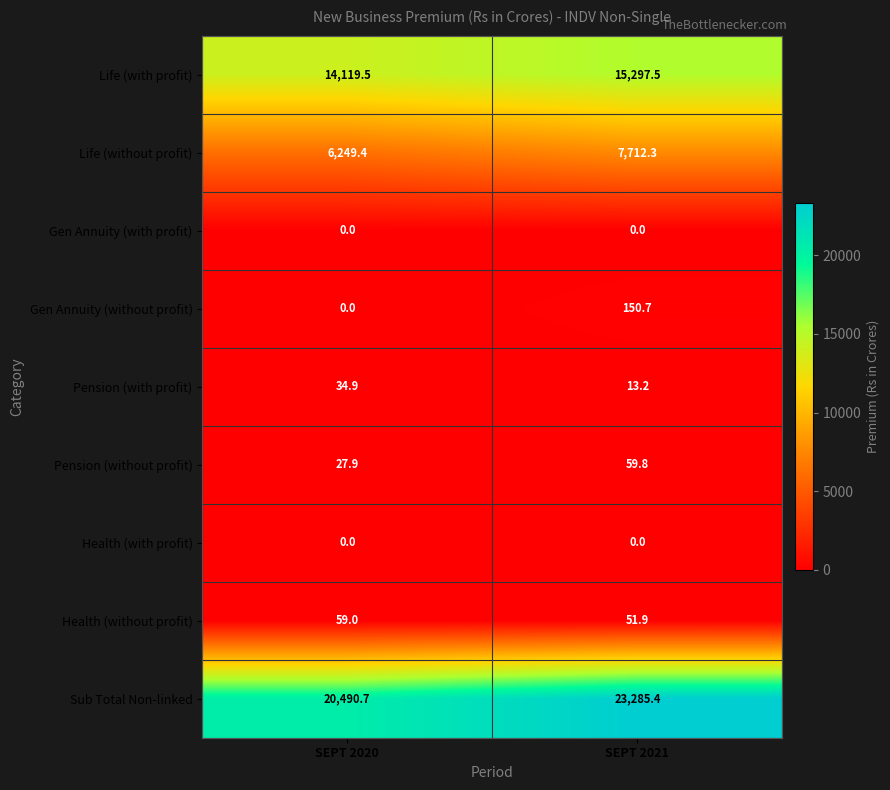

Which series has the largest range (max minus min)?

Sub Total Non-linked